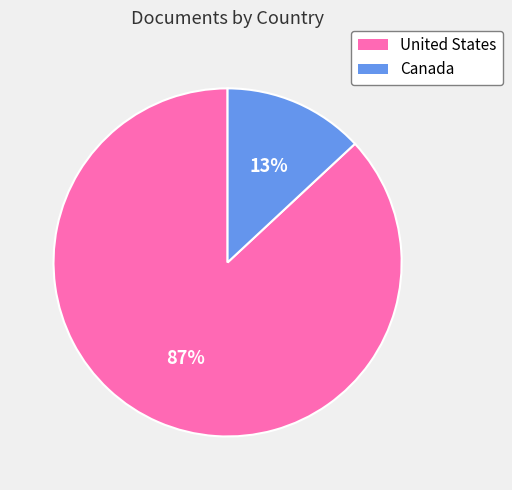

Combined, do United States and Canada account for over 50%?

Yes